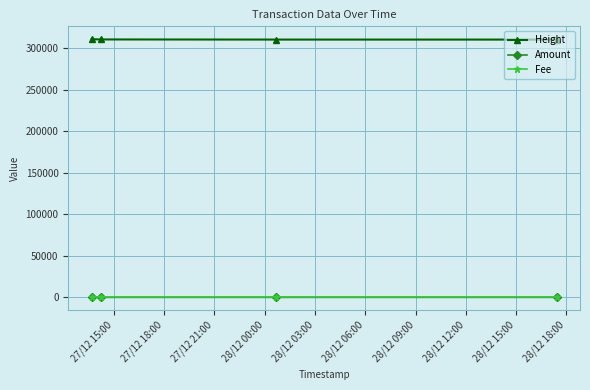

At how many categories does at least one series exceed 101989?

4